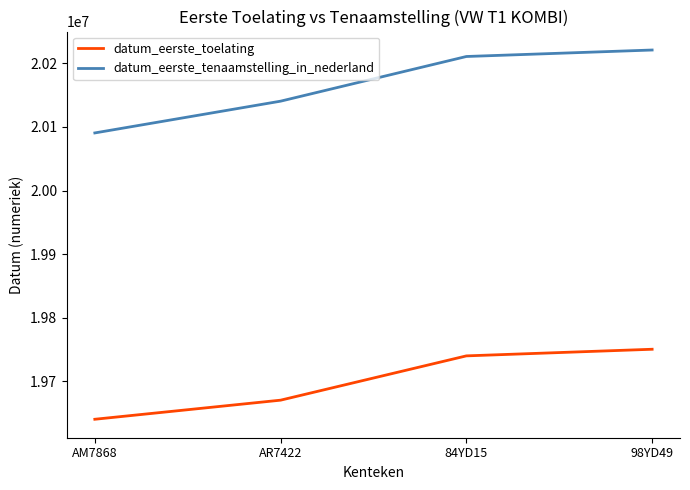

Which series has the widest spread of values?

datum_eerste_tenaamstelling_in_nederland